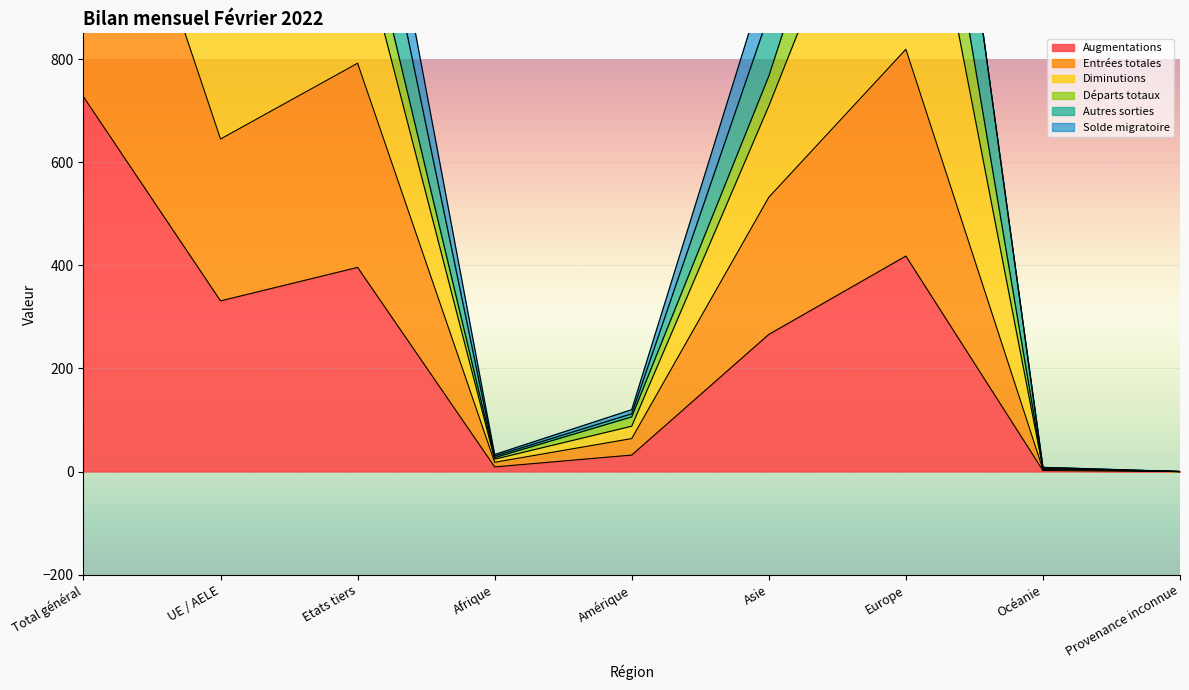

At which label does Autres sorties first exceed 767?

Total général